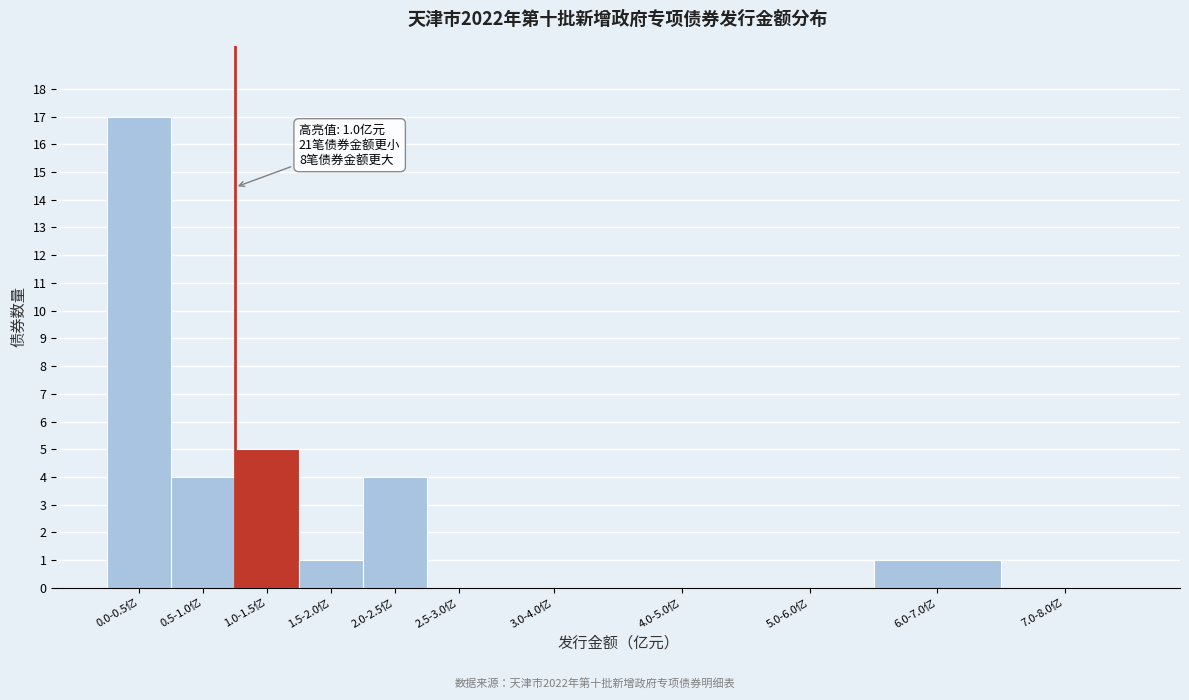

Reading left to right, transcribe all the data shown in this chart.

0.0-0.5亿=17	0.5-1.0亿=4	1.0-1.5亿=5	1.5-2.0亿=1	2.0-2.5亿=4	2.5-3.0亿=0	3.0-4.0亿=0	4.0-5.0亿=0	5.0-6.0亿=0	6.0-7.0亿=1	7.0-8.0亿=0